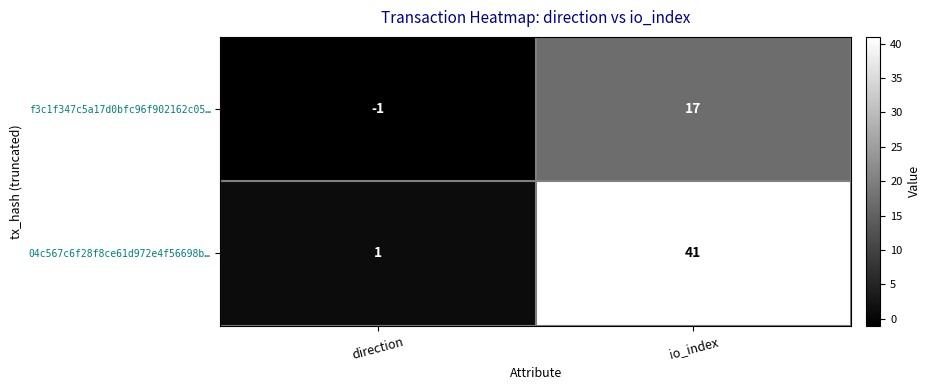

What is the average value of the f3c1f347c5a17d0bfc96f902162c05… series?

8